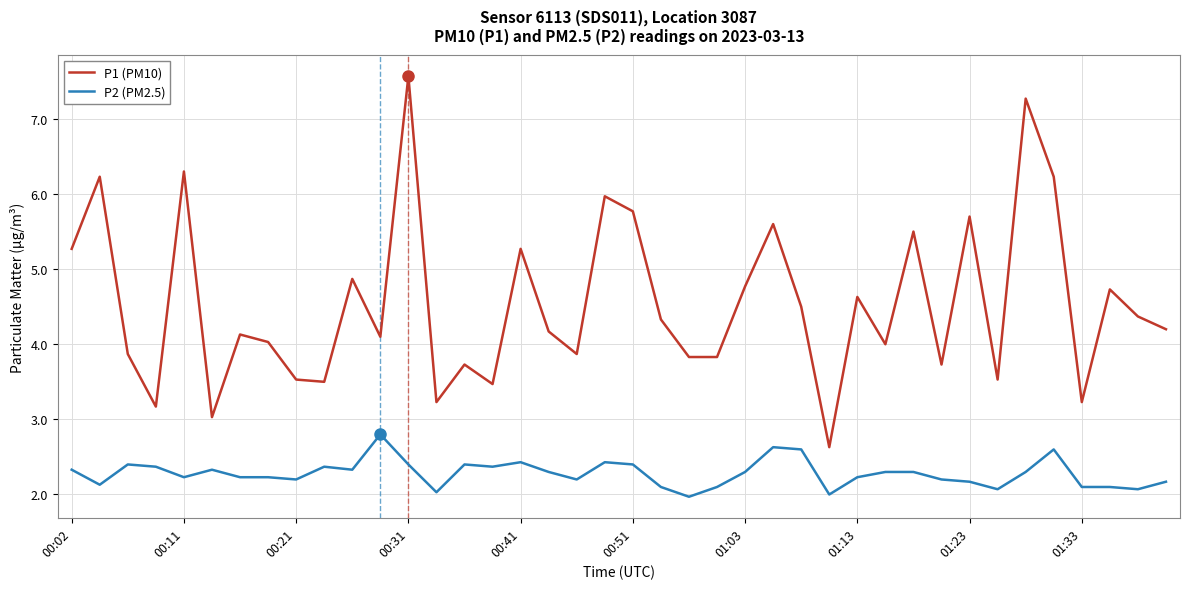

True or false: P1 (PM10) and P2 (PM2.5) cross at least once.

False